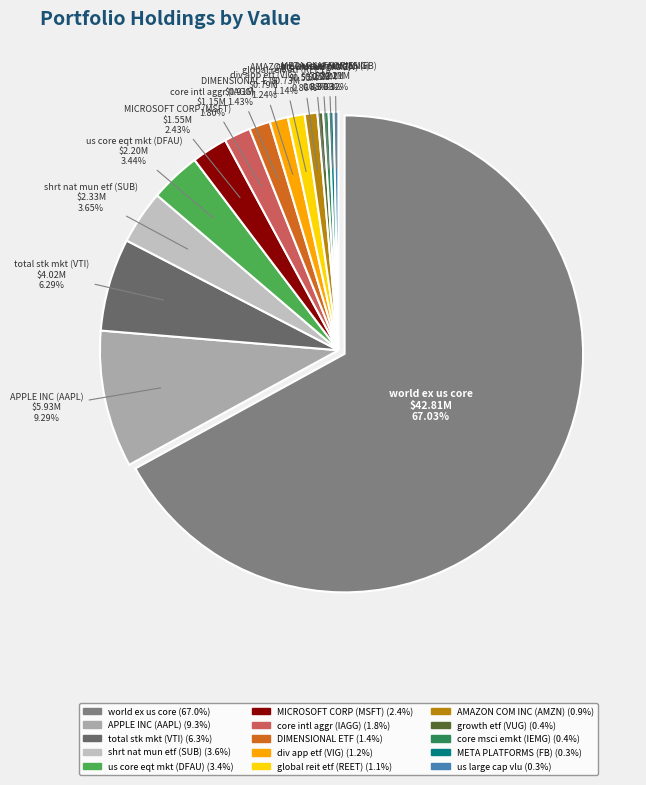

What percentage do APPLE INC (AAPL) and global reit etf (REET) together represent?

10.4%